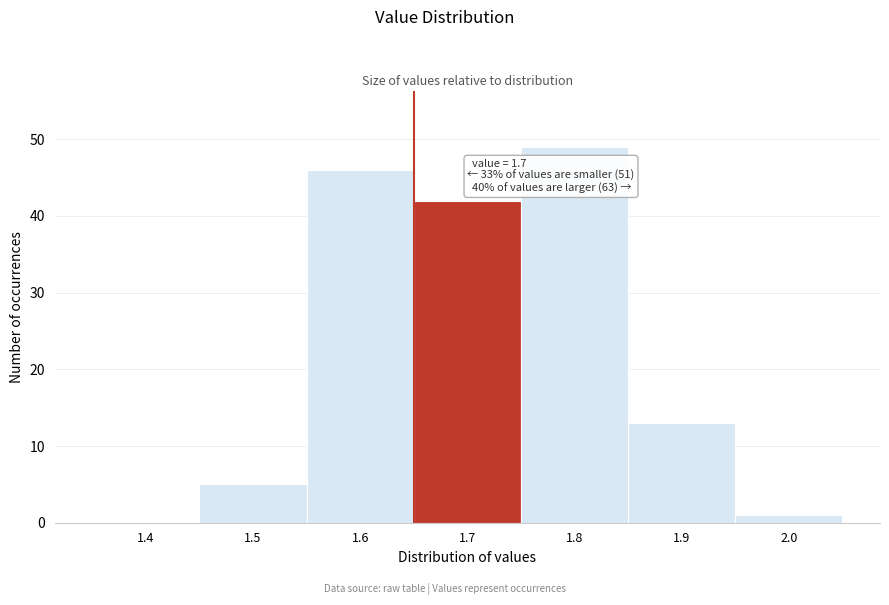

Reading right to left, extract all data points from this chart.

2.0=1	1.9=13	1.8=49	1.7=42	1.6=46	1.5=5	1.4=0